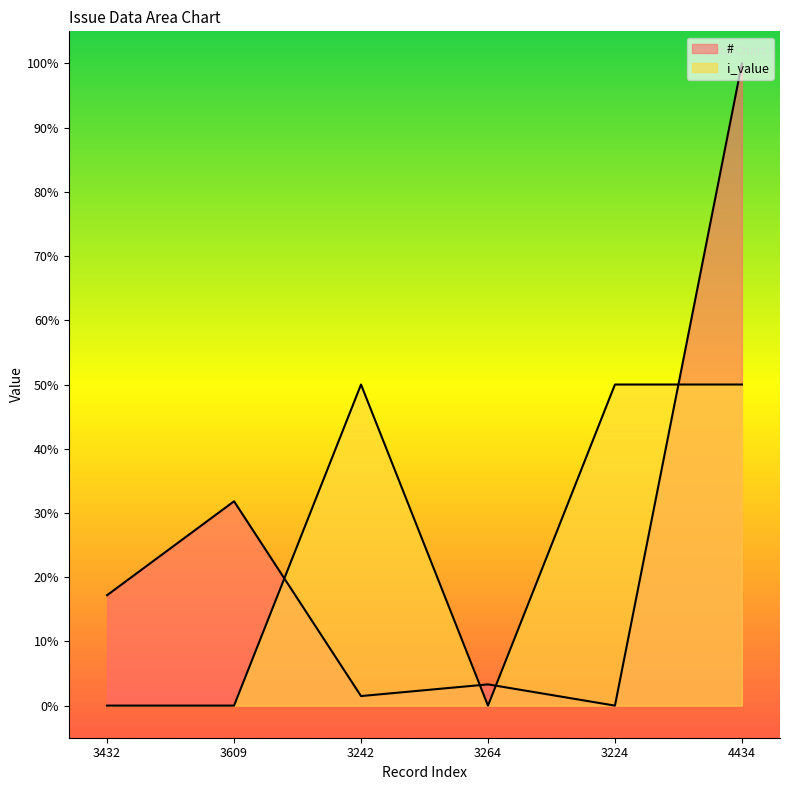

After their last crossing, which series has the higher values: # or i_value?

#